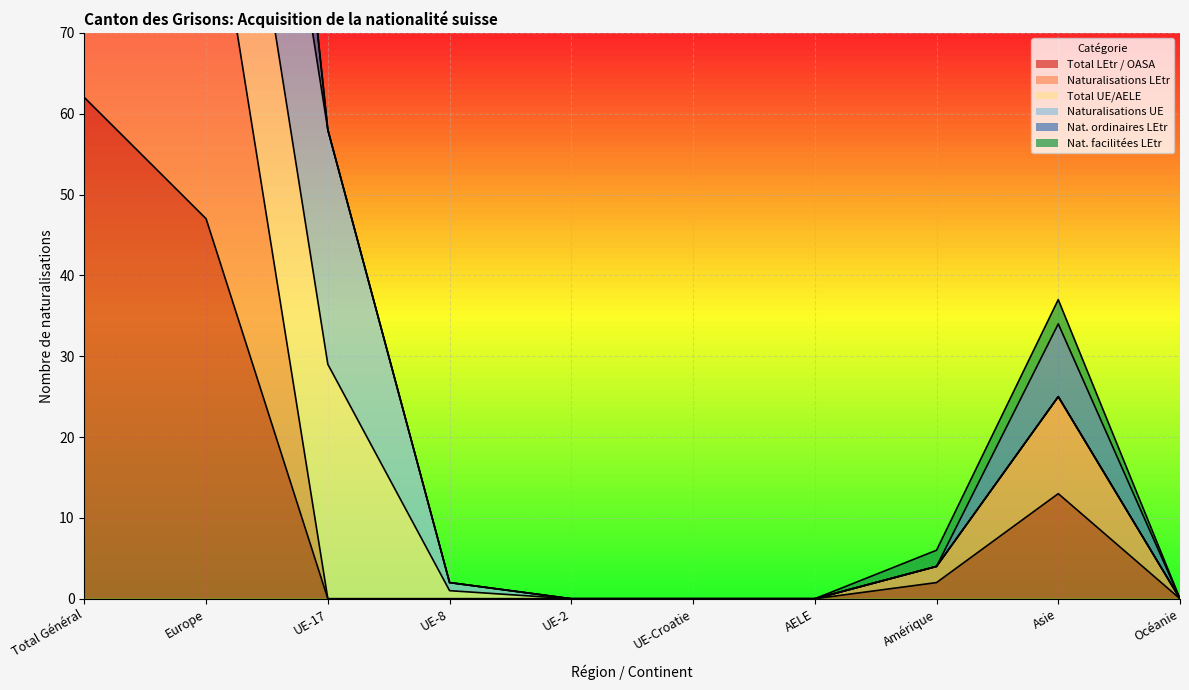

How many lines are shown in the chart?

3